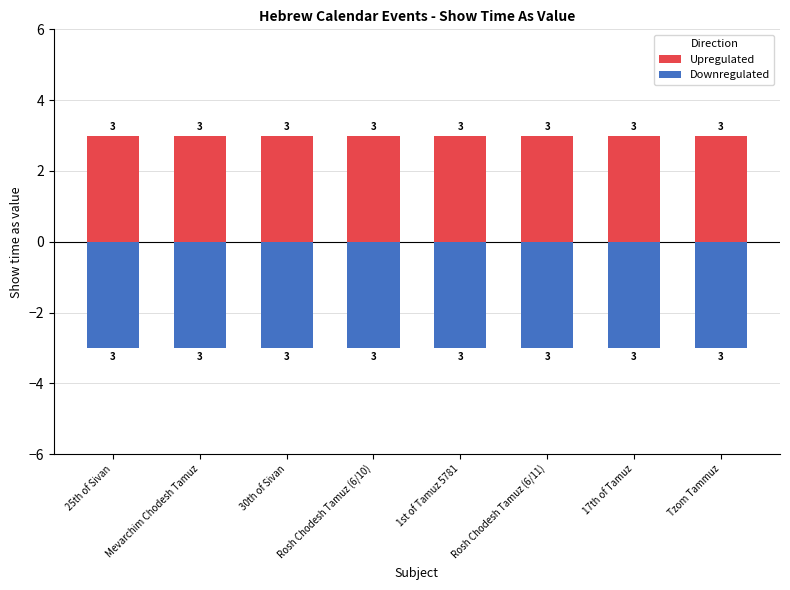

What is the label of the 4th bar from the left?

Rosh Chodesh Tamuz (6/10)